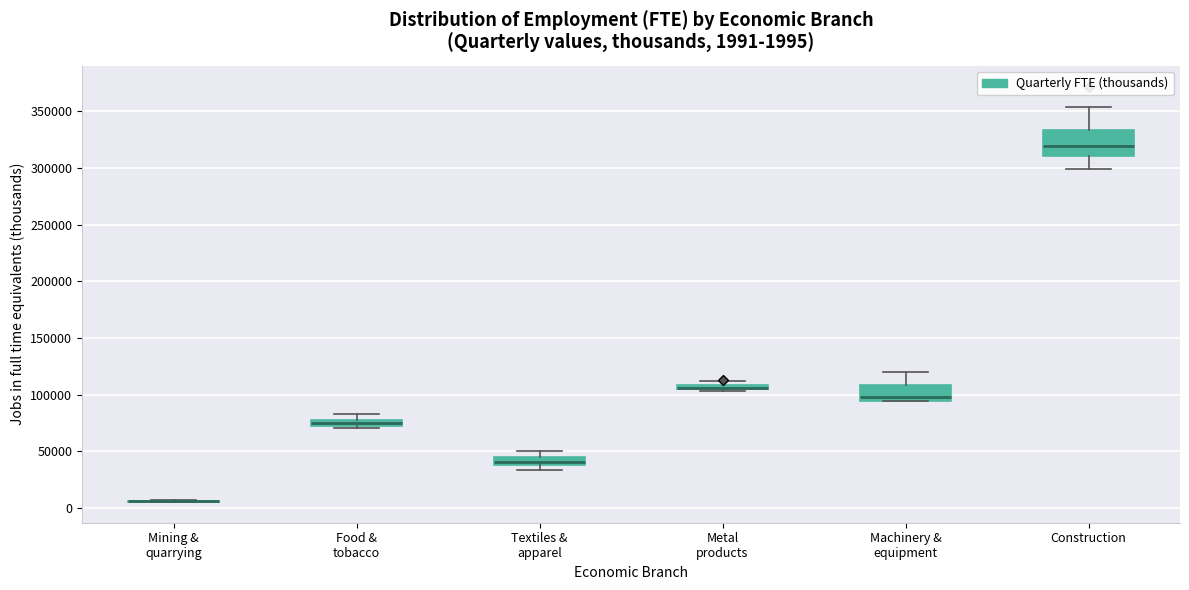

Comparing the boxes themselves (not the whiskers), which one is the tallest?

Construction